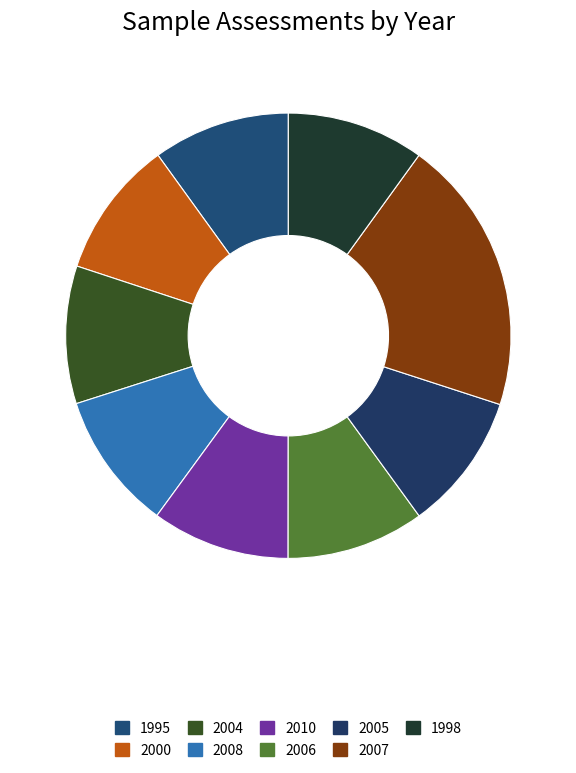

Is the sum of 1998 and 1995 greater than half?

No